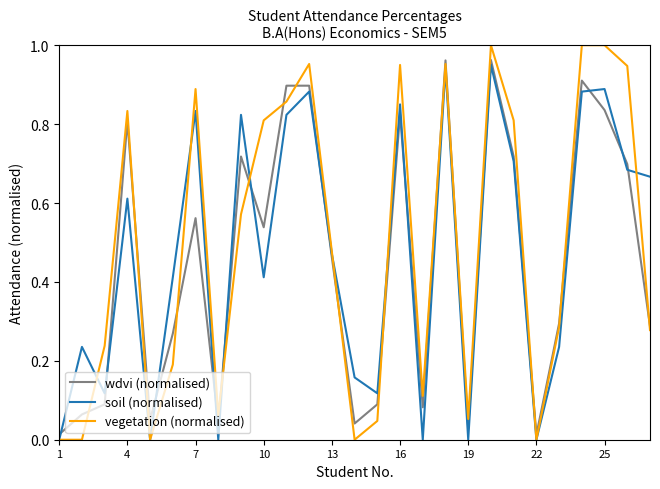

Which series has the widest spread of values?

vegetation (normalised)